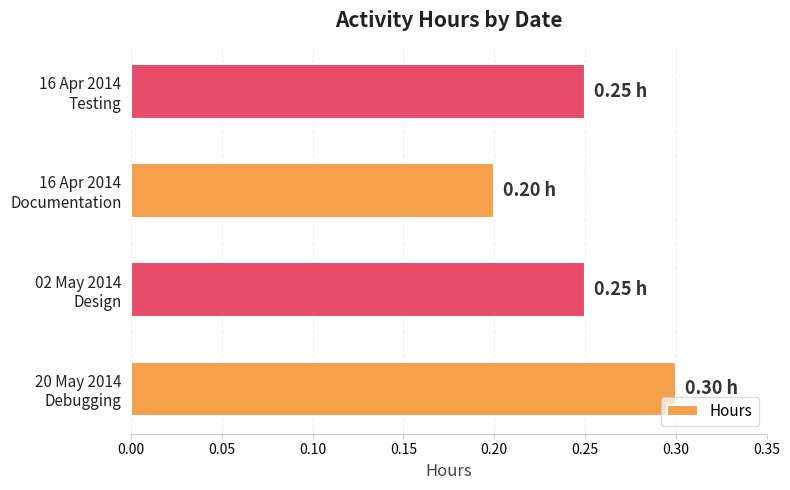

What is the sum of all values?

1.0